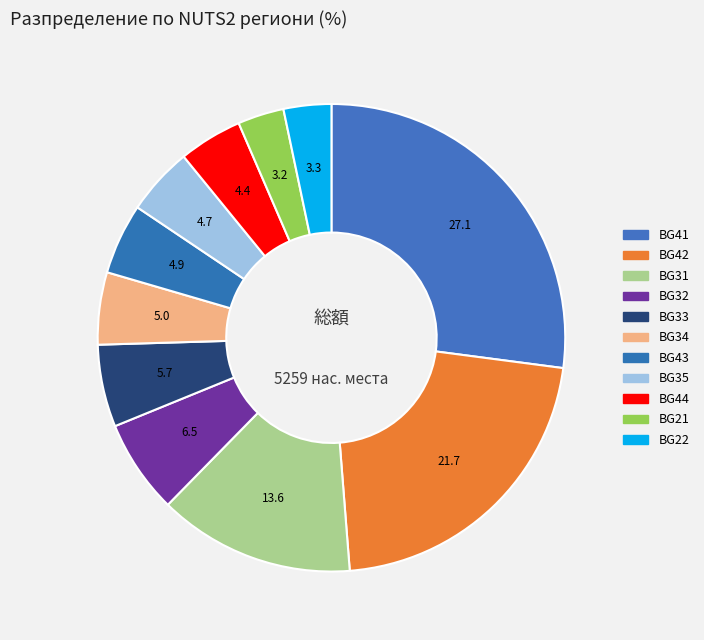

To the nearest percent, what is the difference between the largest and smallest slice percentages?

24%